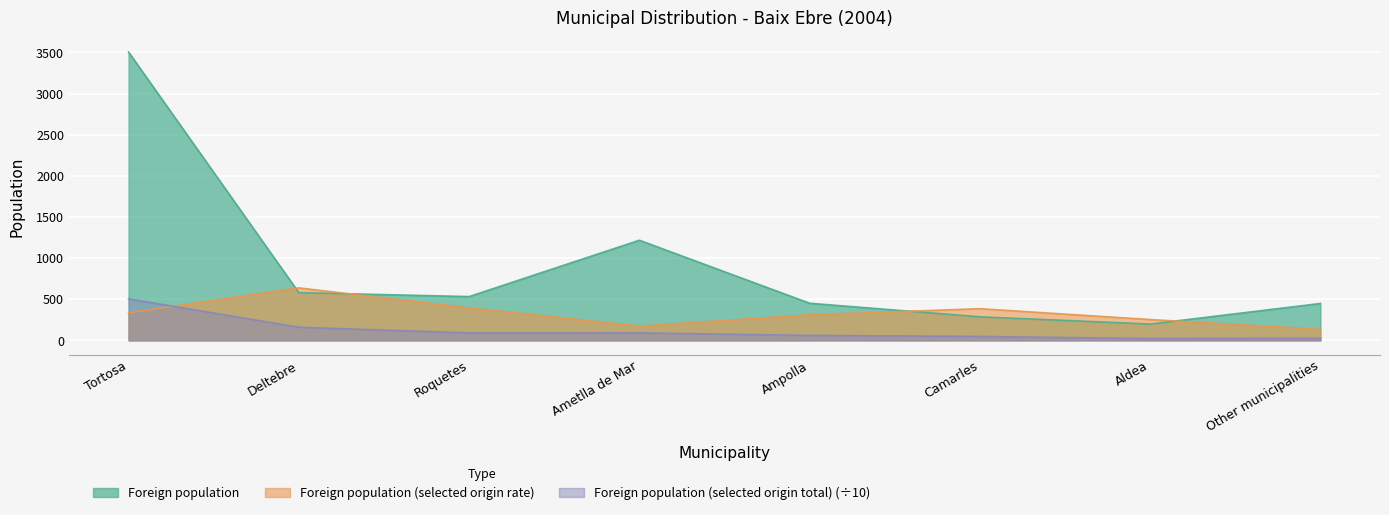

What is the spread (max minus min) of values at Tortosa?

3170.0